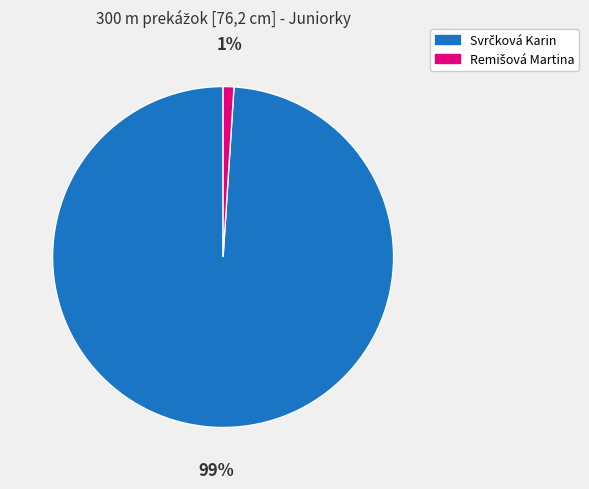

Does any single category account for the majority?

Yes